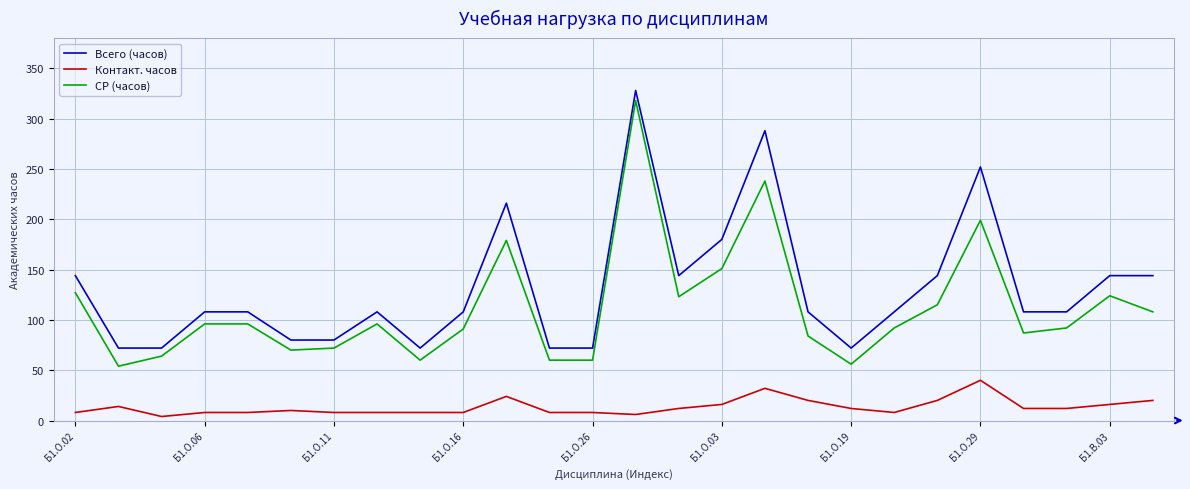

Which series has the largest total across all categories?

Всего (часов)